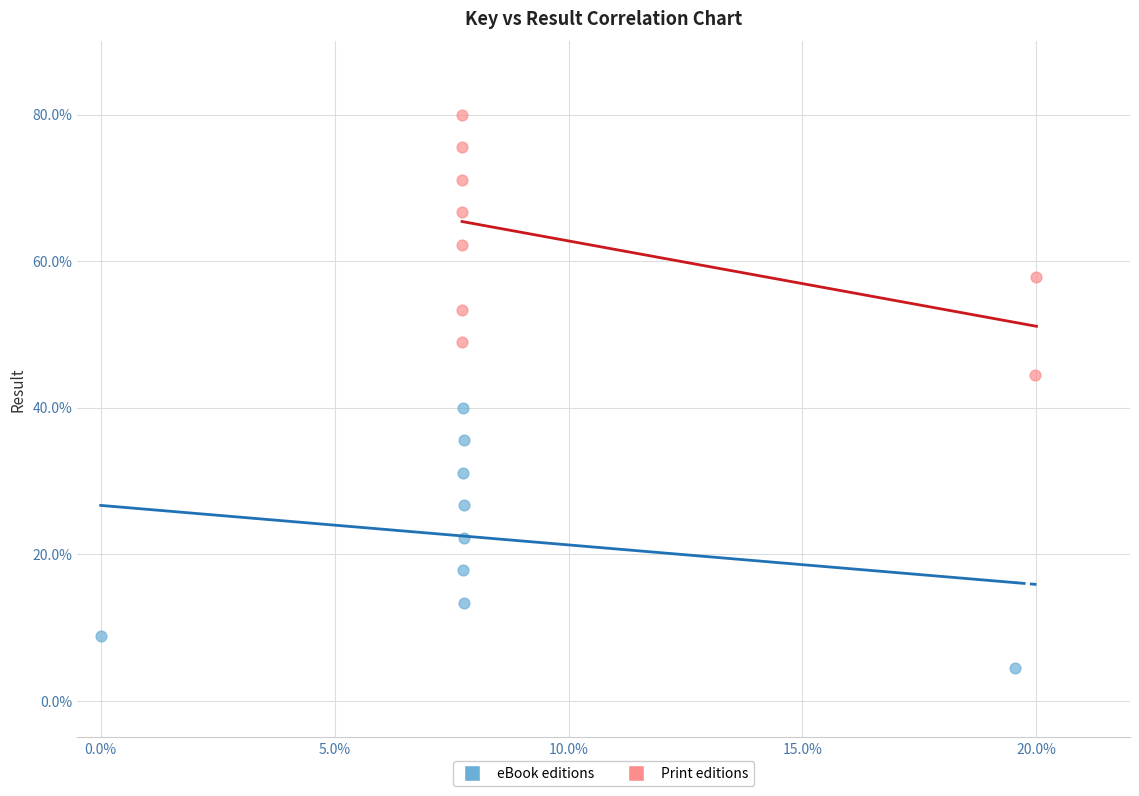

Which series contains the lowest Y value?

eBook editions